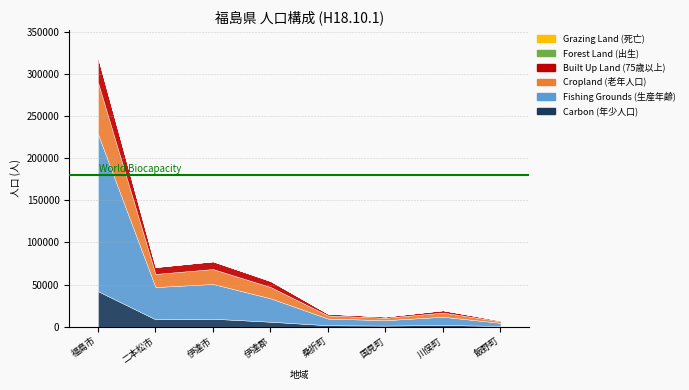

What are all the series names shown in the legend?

Carbon (年少人口), Fishing Grounds (生産年齢), Cropland (老年人口), Built Up Land (75歳以上), Forest Land (出生), Grazing Land (死亡)